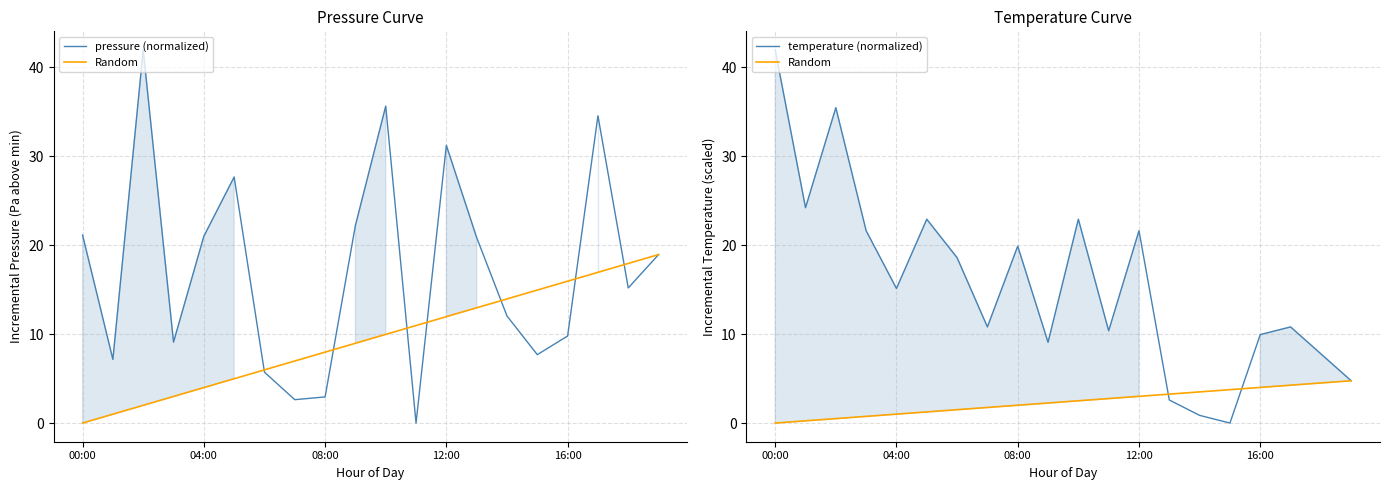

How many times do Random and pressure (normalized) cross each other?

2